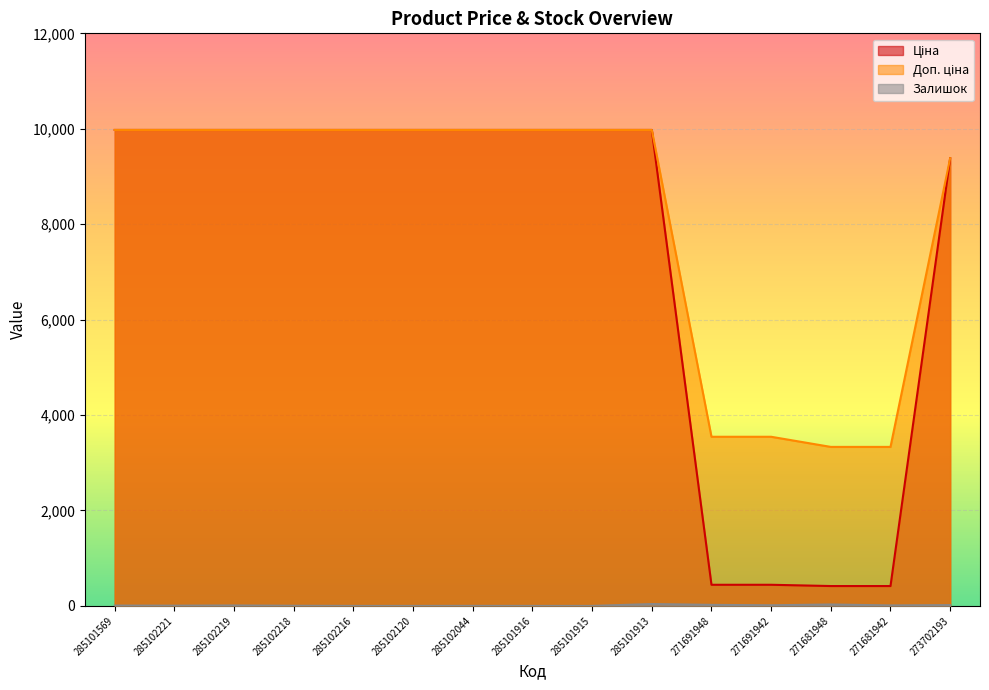

How many lines are shown in the chart?

3